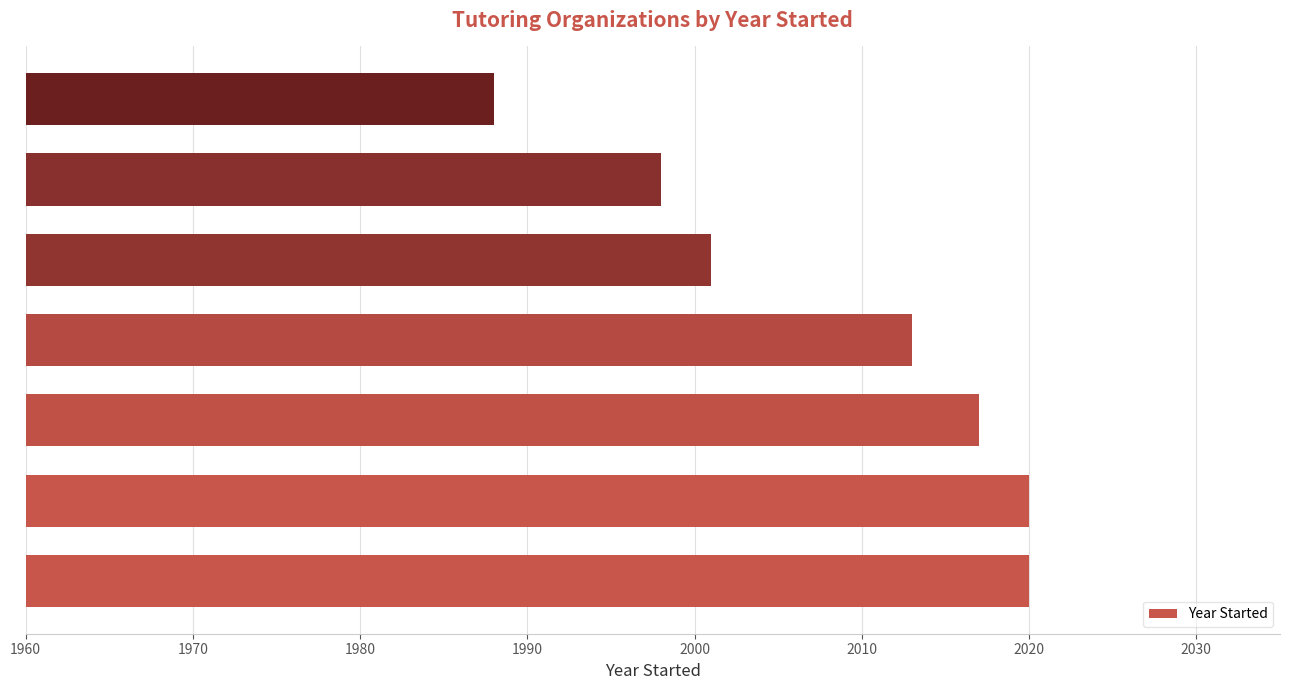

What is the difference between the maximum and minimum values?

32